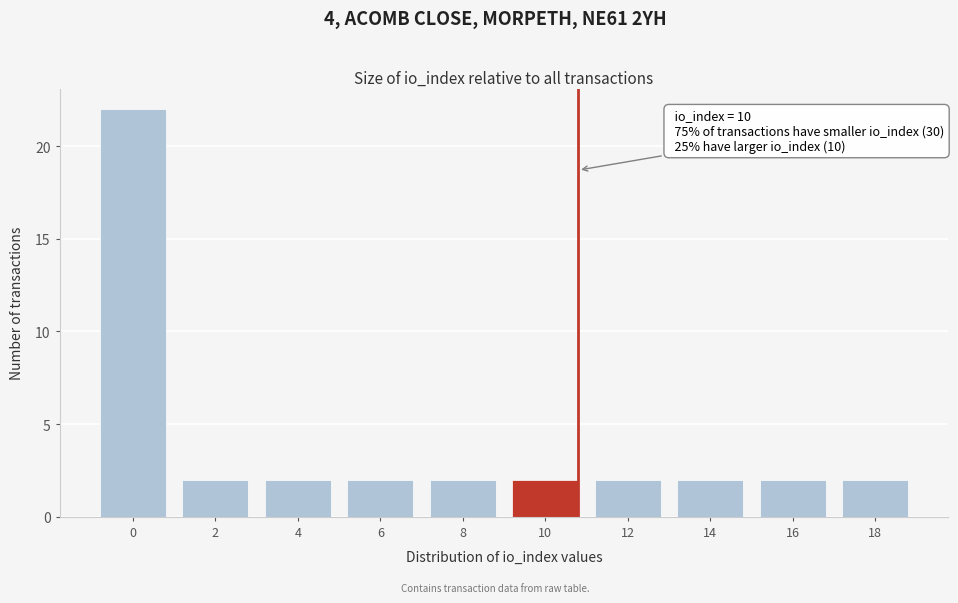

Reading left to right, extract all data points from this chart.

0=22	2=2	4=2	6=2	8=2	10=2	12=2	14=2	16=2	18=2